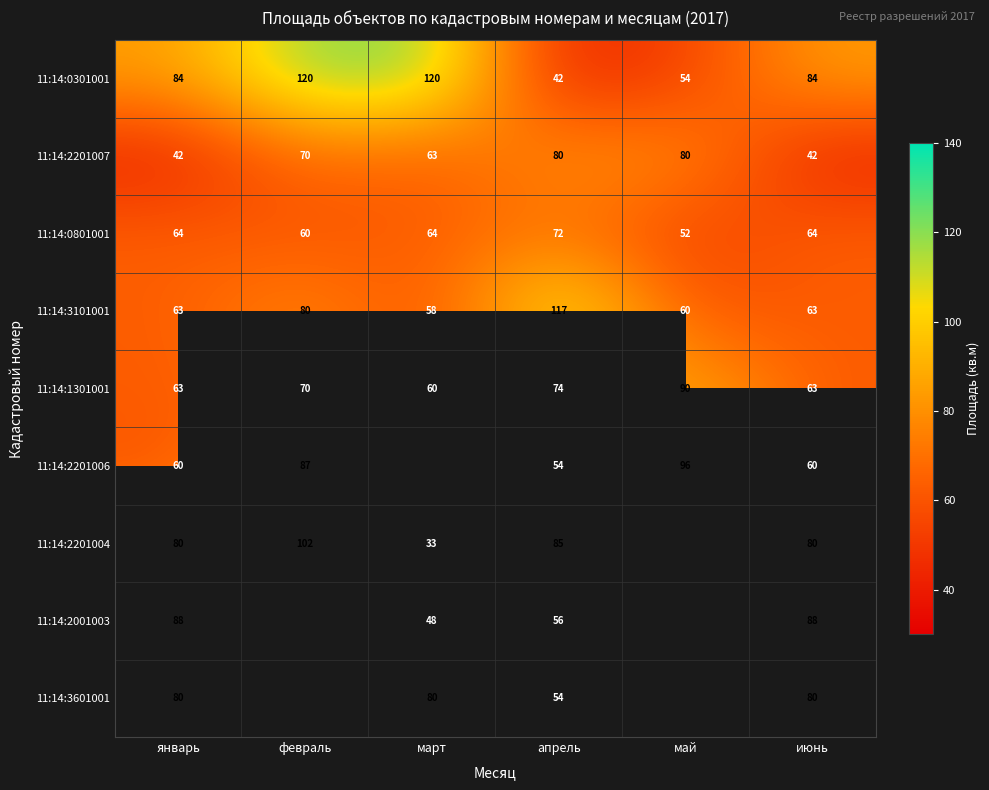

At how many categories does at least one series exceed 46?

6